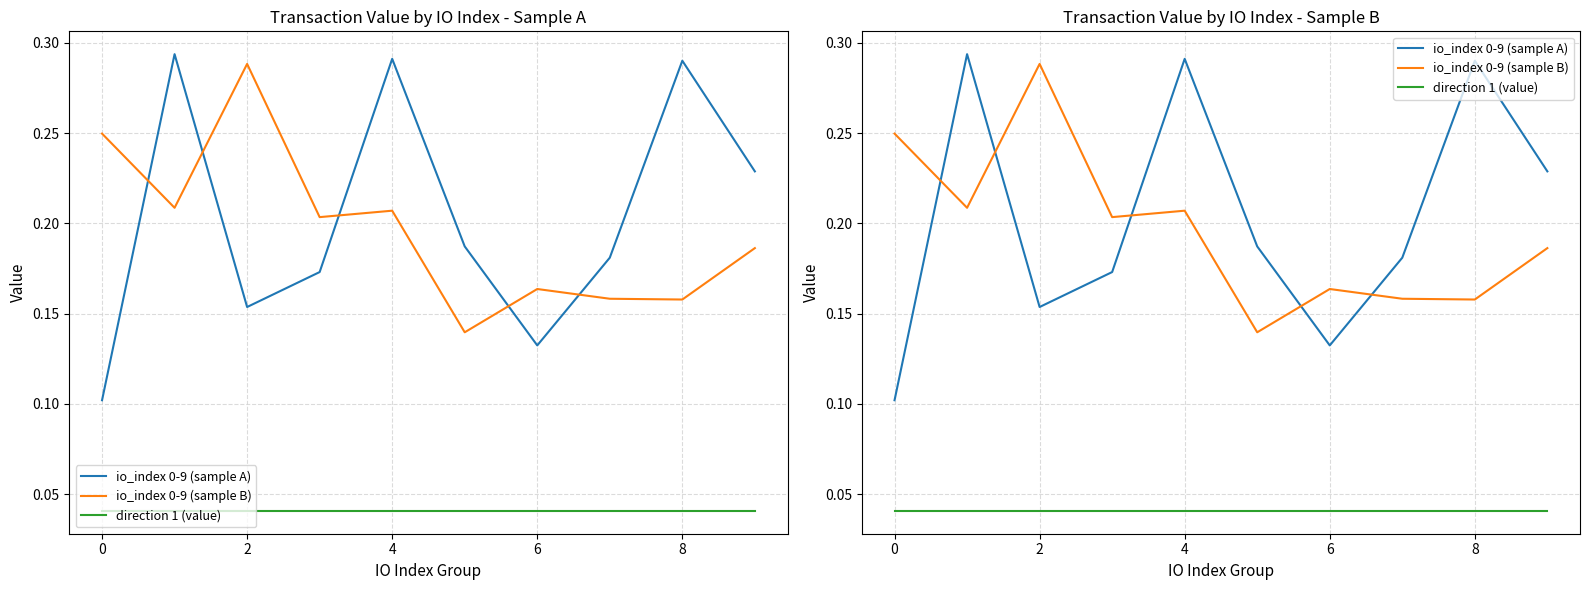

True or false: io_index 0-9 (sample B) and direction 1 (value) intersect in this chart.

False